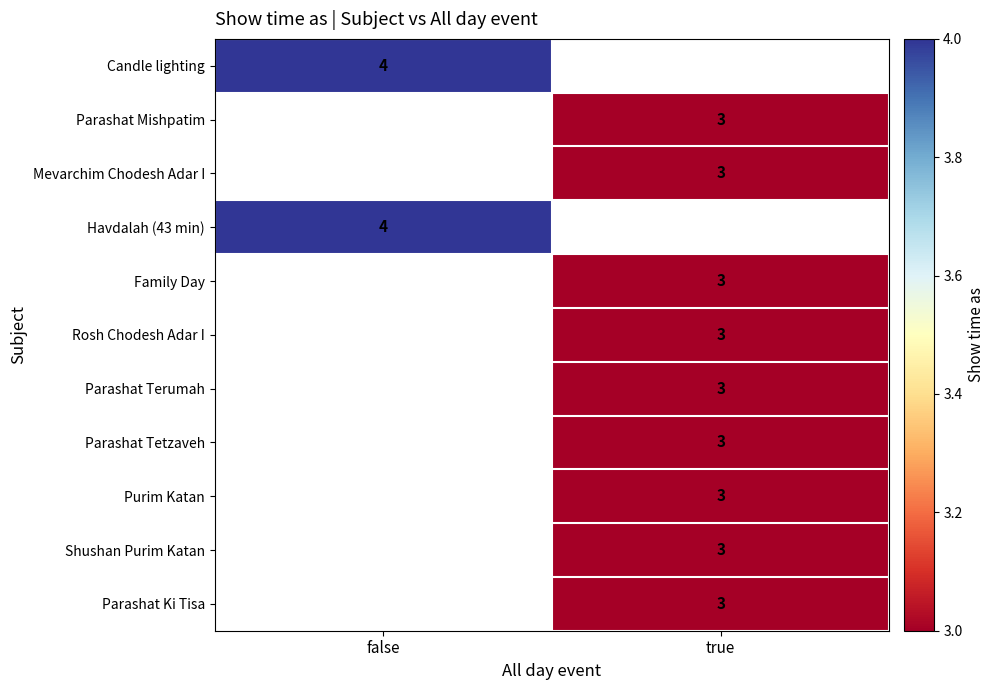

Where is Candle lighting nearest to the value 4?

false